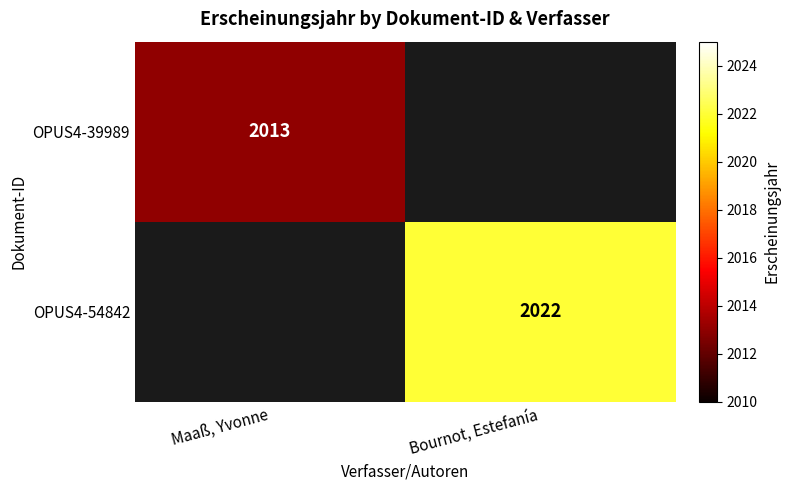

True or false: OPUS4-54842 has a value of 2916 at Bournot, Estefanía.

False